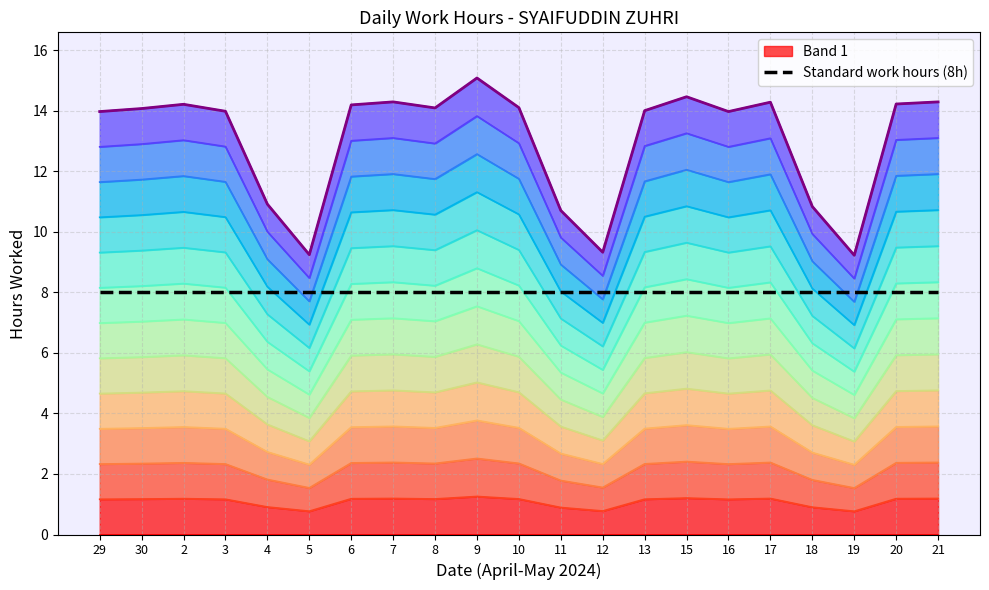

What is the average value of the Standard work hours (8h) series?

8.0